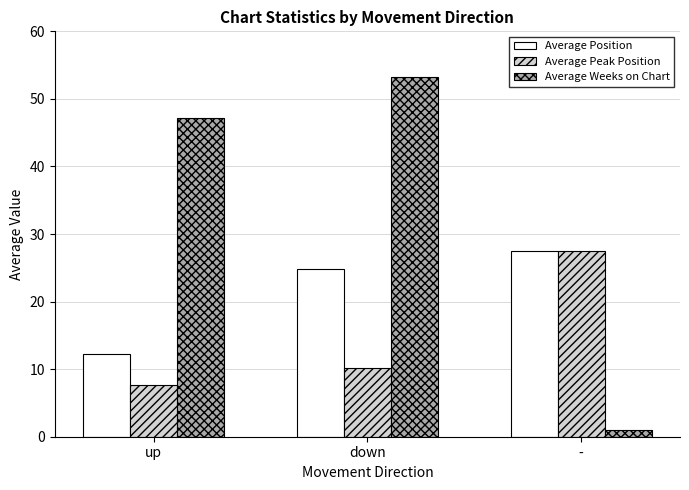

Which series has the largest total across all categories?

Average Weeks on Chart